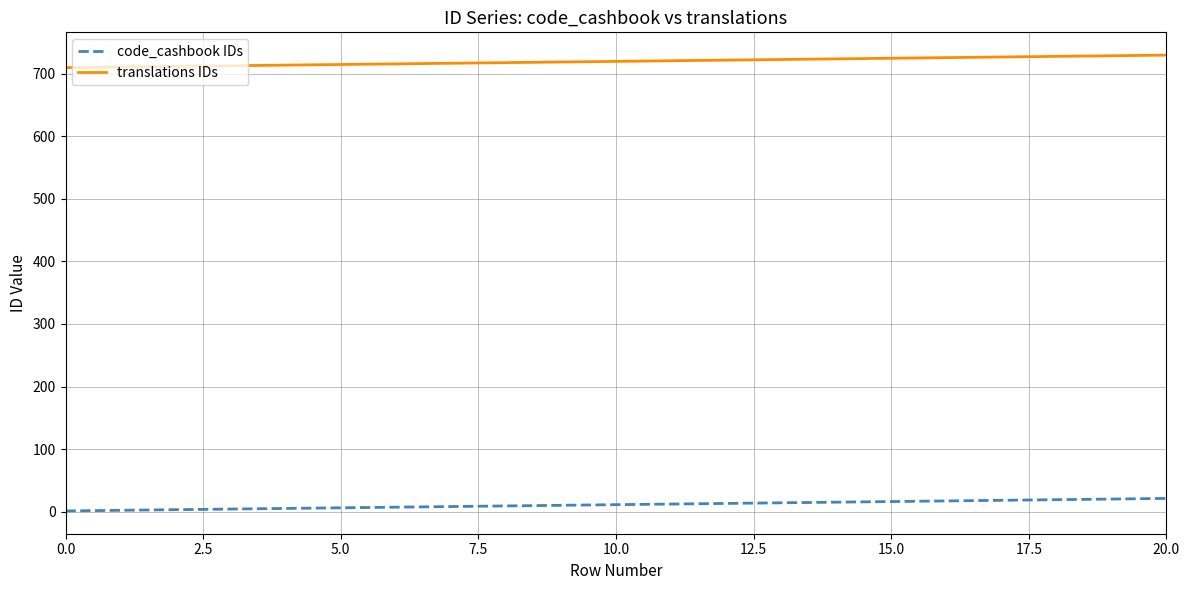

Which series has the largest total across all categories?

translations IDs